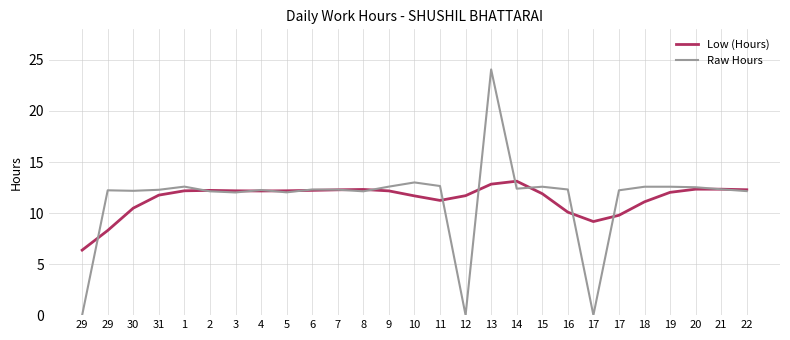

What are all the series names shown in the legend?

Low (Hours), Raw Hours